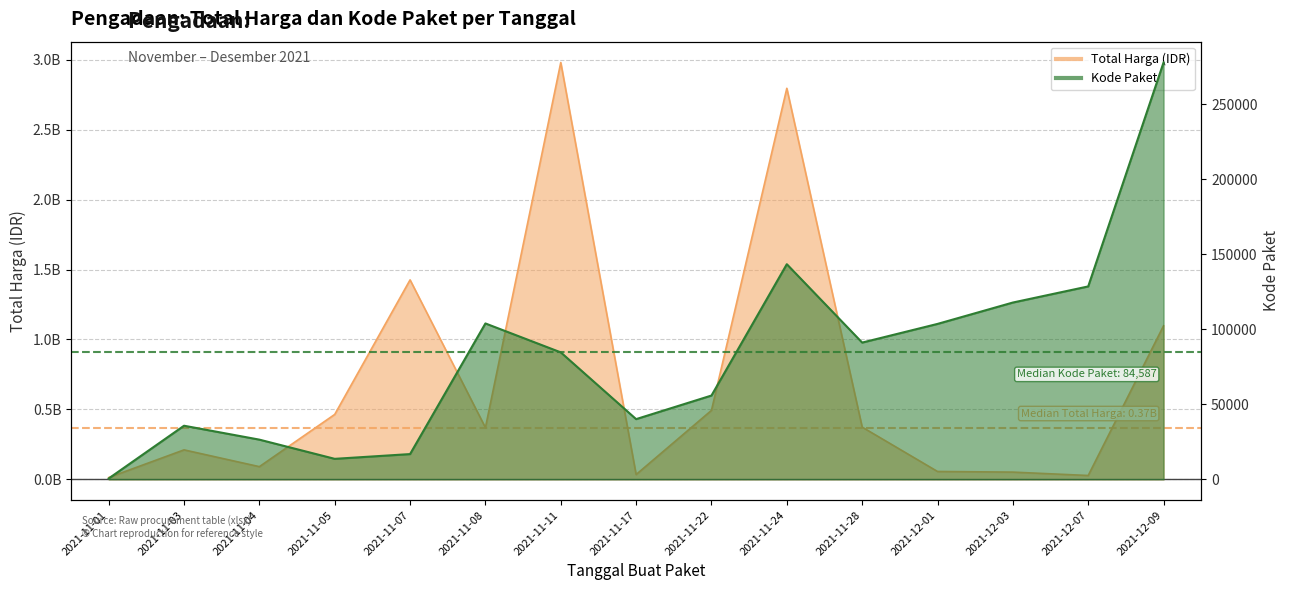

What is the maximum value for Kode Paket?

277693